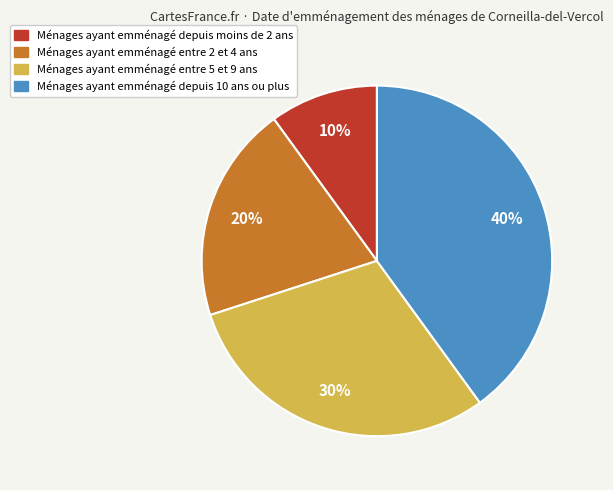

To the nearest percent, what is the difference between the largest and smallest slice percentages?

30%